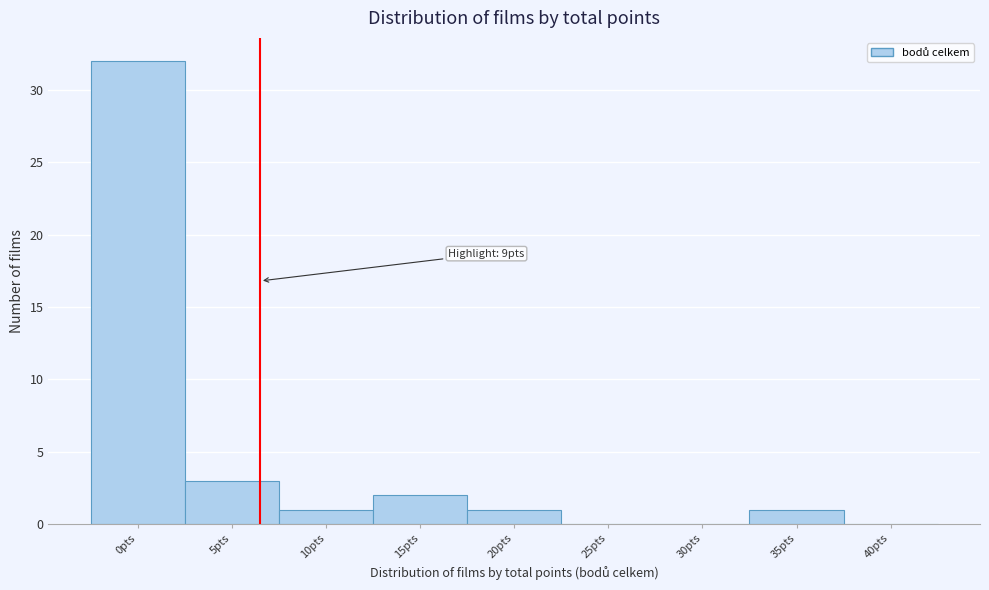

Reading left to right, transcribe all the data shown in this chart.

0pts=32	5pts=3	10pts=1	15pts=2	20pts=1	25pts=0	30pts=0	35pts=1	40pts=0